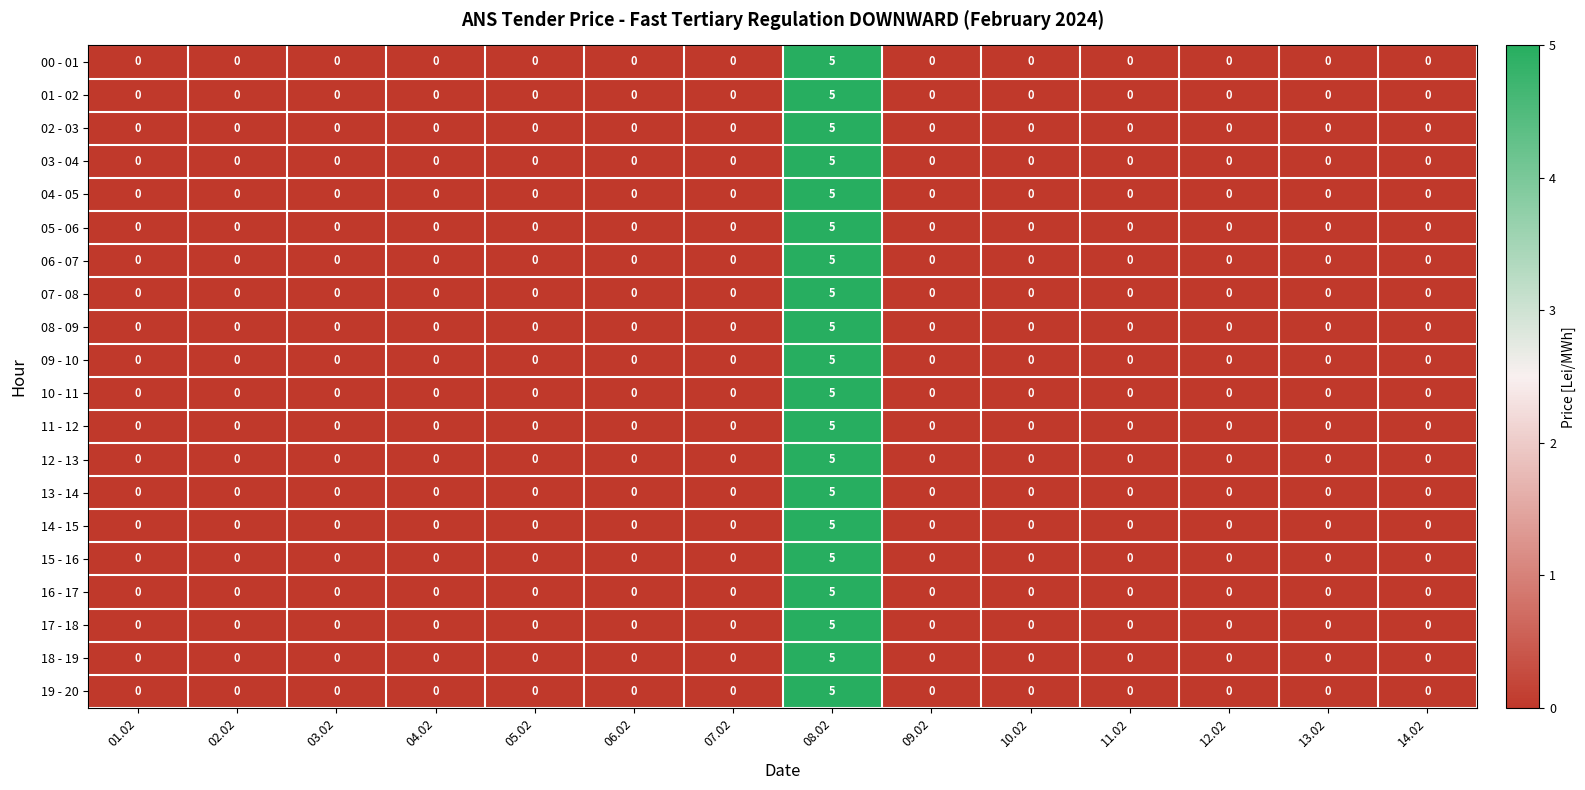

Which category has the highest value in the 15 - 16 series?

08.02